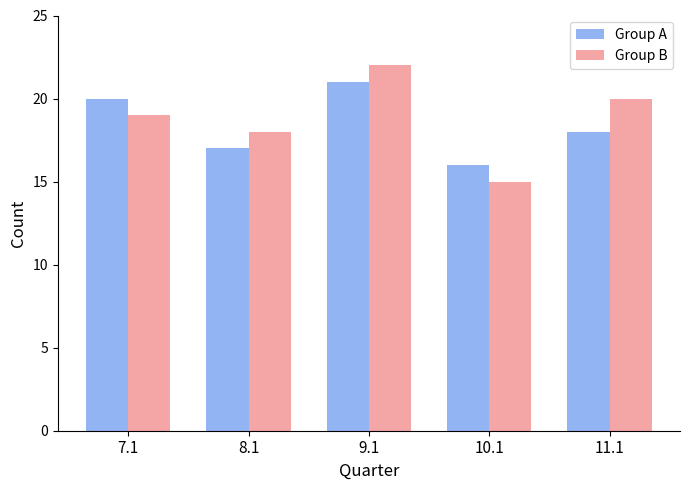

What is the value of the Group B bar at the 1st from the left?

19